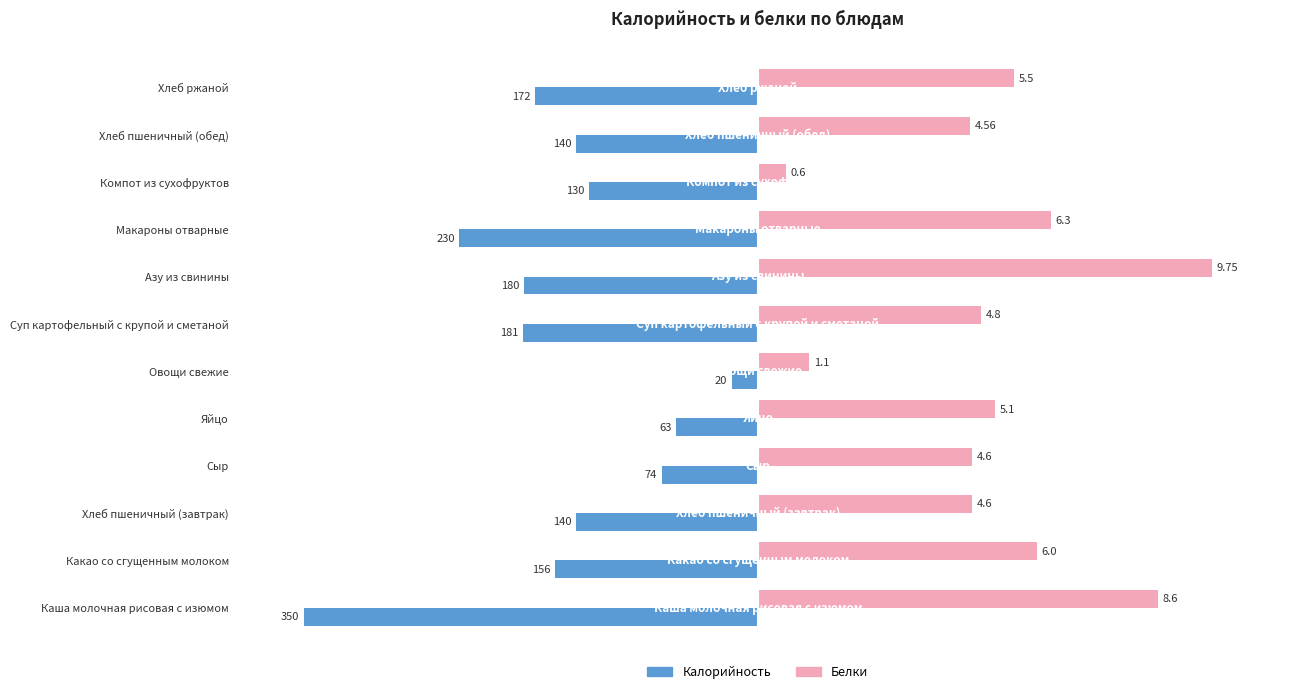

What are all the series names shown in the legend?

Калорийность, Белки